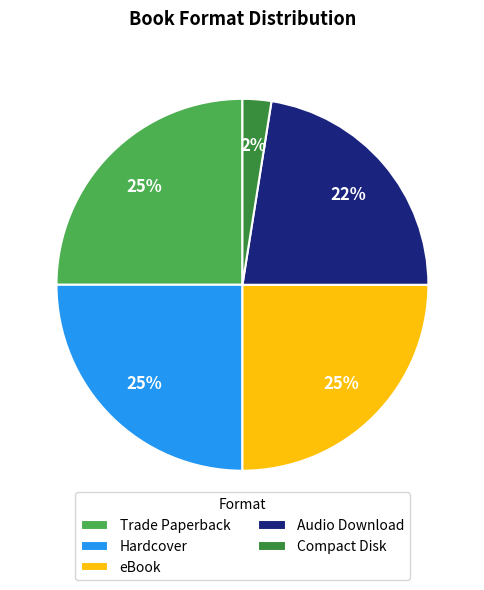

Is the sum of Audio Download and Compact Disk greater than half?

No